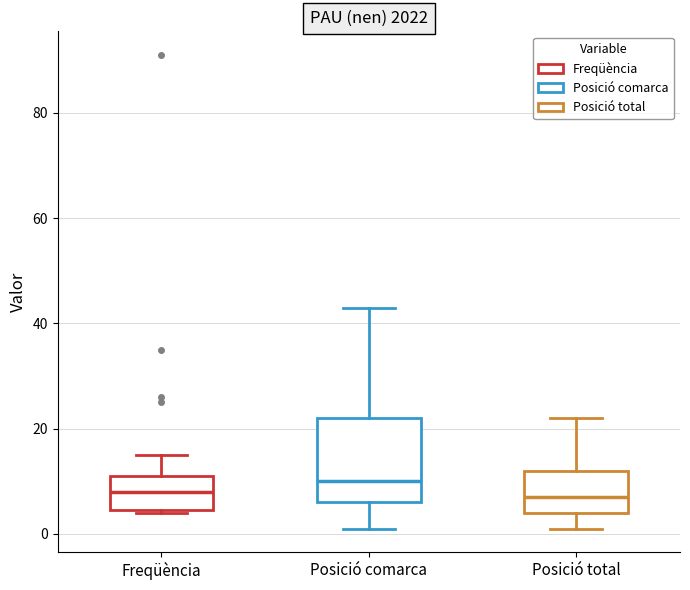

Which box has the highest median line?

Posició comarca